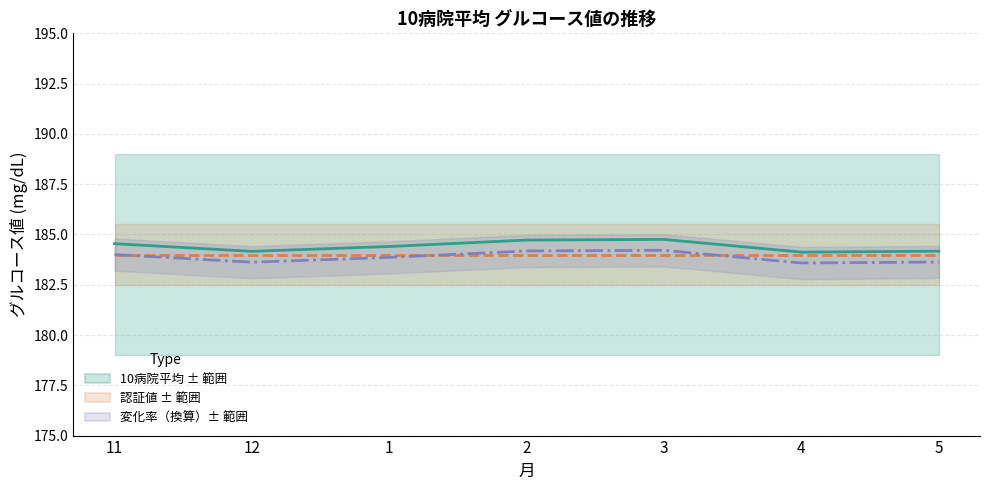

Does the chart have visible grid lines?

Yes